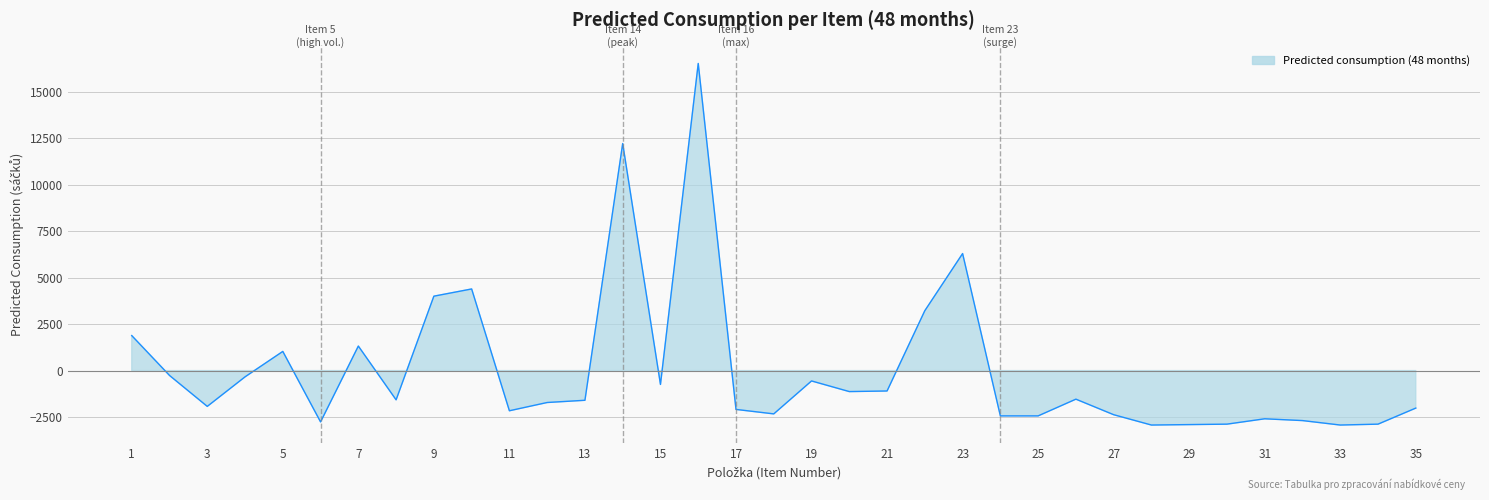

What is the change in value from 12 to 35?

-300.0